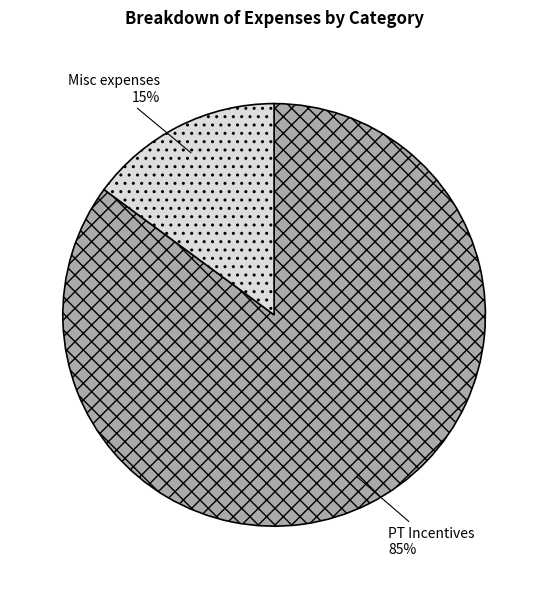

Approximately how many times larger is the value at PT Incentives compared to Misc expenses?

5.7